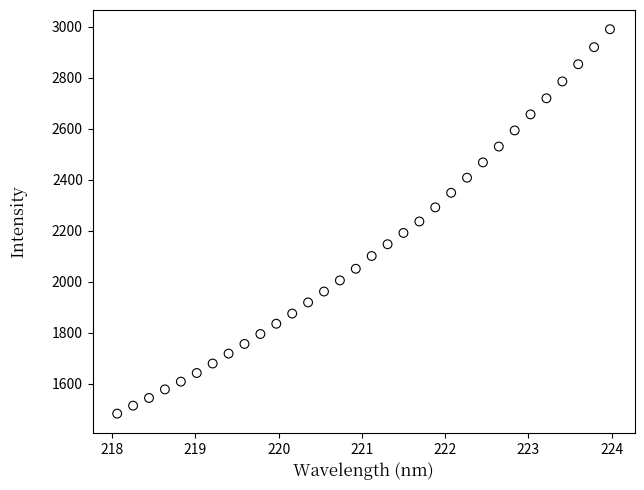

What is the range of Y values (max minus min)?

1506.4